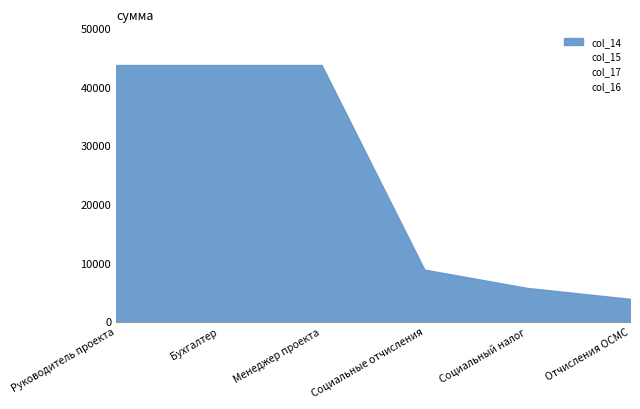

At which category does the chart reach its minimum across all series?

Социальные отчисления